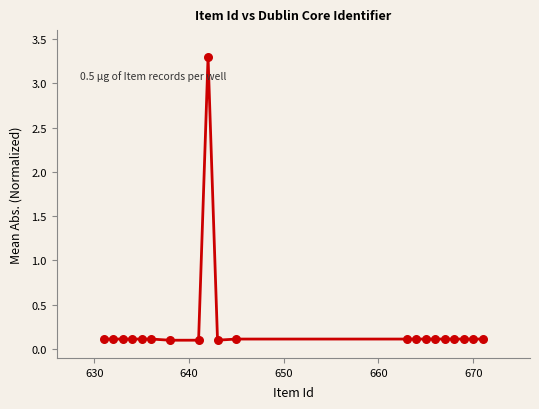

What is the range of Y values (max minus min)?

3.2